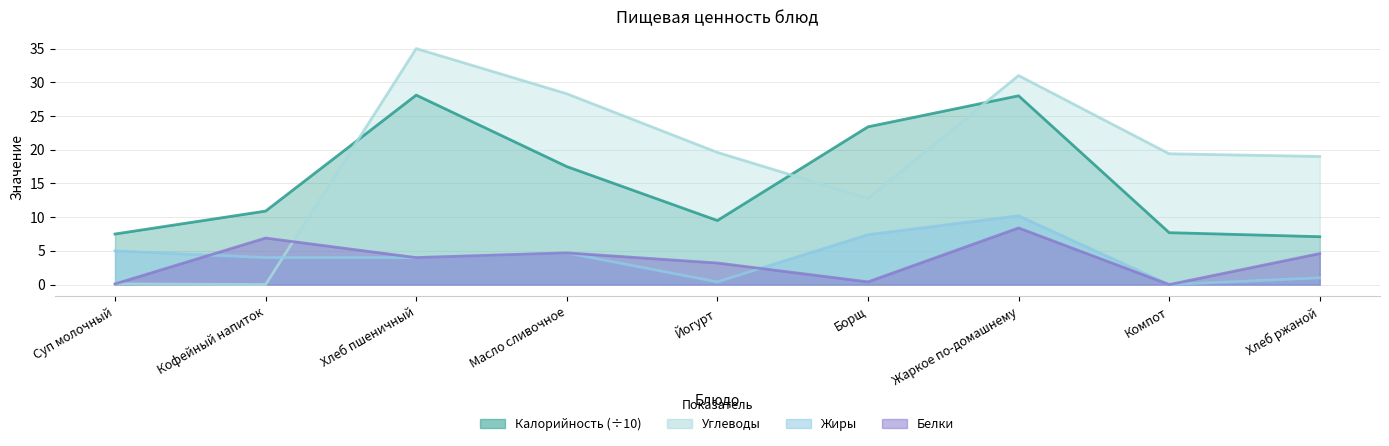

How many values in the Жиры series are below 4?

3